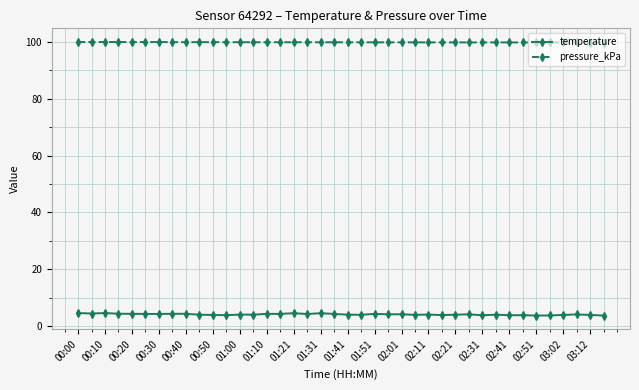

What is the greatest value displayed?

100.0